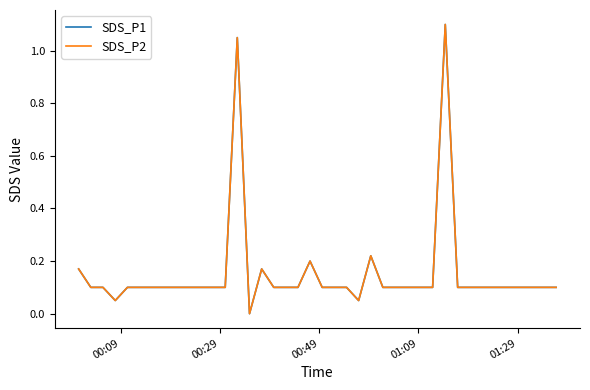

Which series has the largest total across all categories?

SDS_P1